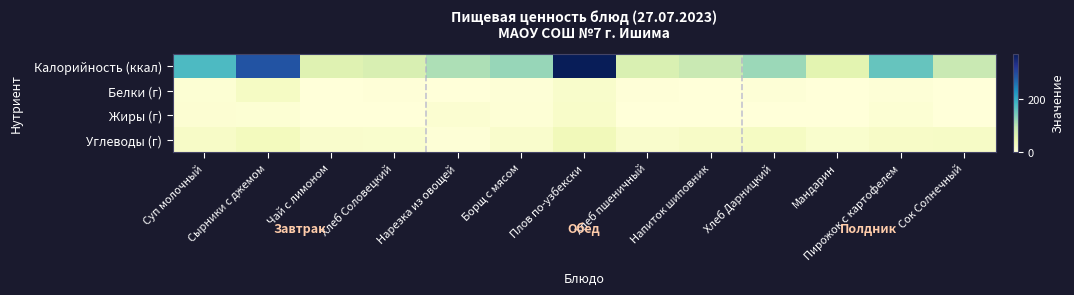

Reading right to left, extract all data points from this chart.

Калорийность (ккал): Сок Солнечный=90.0	Пирожок с картофелем=156.0	Мандарин=59.0	Хлеб Дарницкий=120.0	Напиток шиповник=90.0	Хлеб пшеничный=70.0	Плов по-узбекски=369.0	Борщ с мясом=122.9	Нарезка из овощей=109.0	Хлеб Соловецкий=72.0	Чай с лимоном=62.0	Сырники с джемом=287.7	Суп молочный=175.3
Белки (г): Сок Солнечный=0.0	Пирожок с картофелем=3.6	Мандарин=1.4	Хлеб Дарницкий=4.0	Напиток шиповник=0.7	Хлеб пшеничный=2.3	Плов по-узбекски=16.3	Борщ с мясом=4.1	Нарезка из овощей=1.0	Хлеб Соловецкий=2.5	Чай с лимоном=0.1	Сырники с джемом=24.4	Суп молочный=6.6
Жиры (г): Сок Солнечный=0.0	Пирожок с картофелем=6.1	Мандарин=0.4	Хлеб Дарницкий=0.8	Напиток шиповник=0.3	Хлеб пшеничный=0.3	Плов по-узбекски=18.2	Борщ с мясом=4.9	Нарезка из овощей=9.2	Хлеб Соловецкий=0.4	Чай с лимоном=0.0	Сырники с джемом=7.1	Суп молочный=7.3
Углеводы (г): Сок Солнечный=22.0	Пирожок с картофелем=21.6	Мандарин=13.5	Хлеб Дарницкий=24.6	Напиток шиповник=21.1	Хлеб пшеничный=14.5	Плов по-узбекски=35.0	Борщ с мясом=15.6	Нарезка из овощей=3.3	Хлеб Соловецкий=14.3	Чай с лимоном=15.2	Сырники с джемом=31.1	Суп молочный=20.8